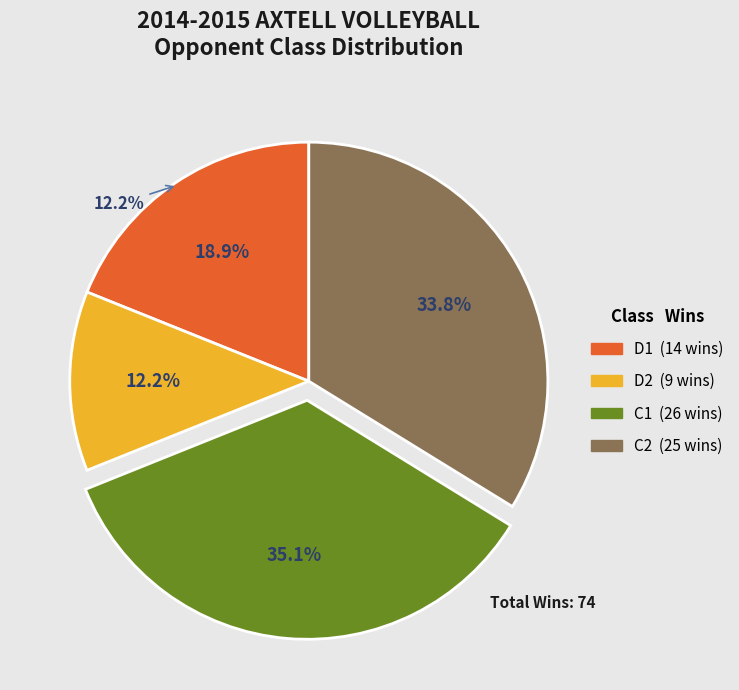

What is the change in value from D2 to C2?

+16